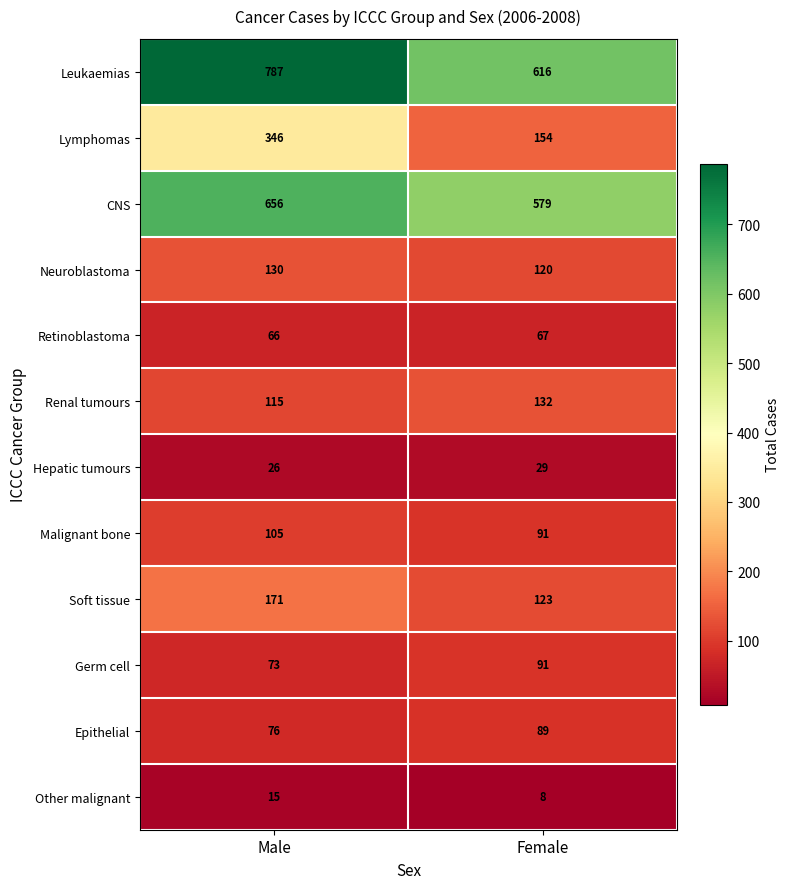

What is the difference between the Lymphomas values at Female and Male?

192